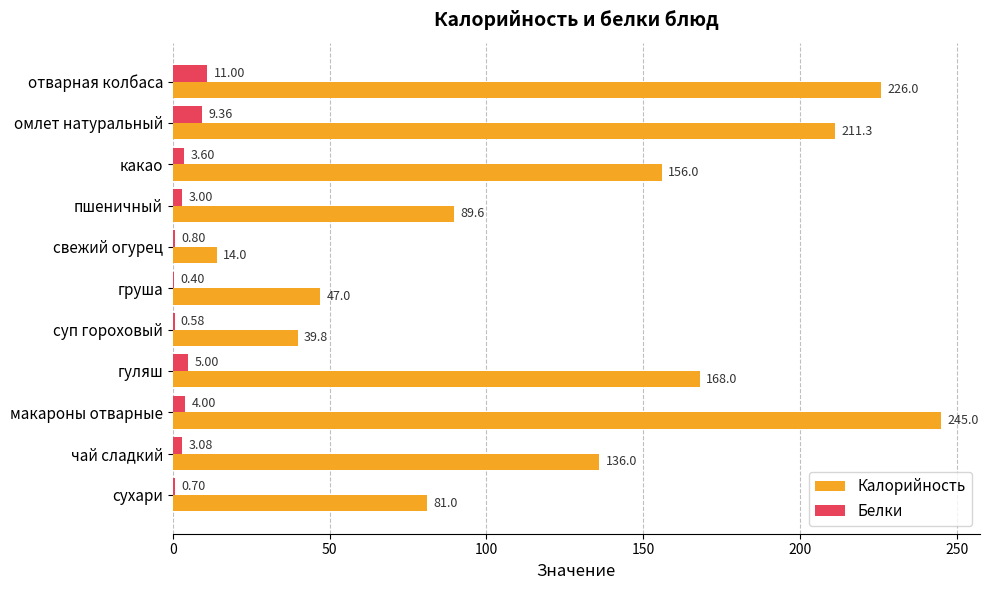

What is the total value across all series at пшеничный?

92.6